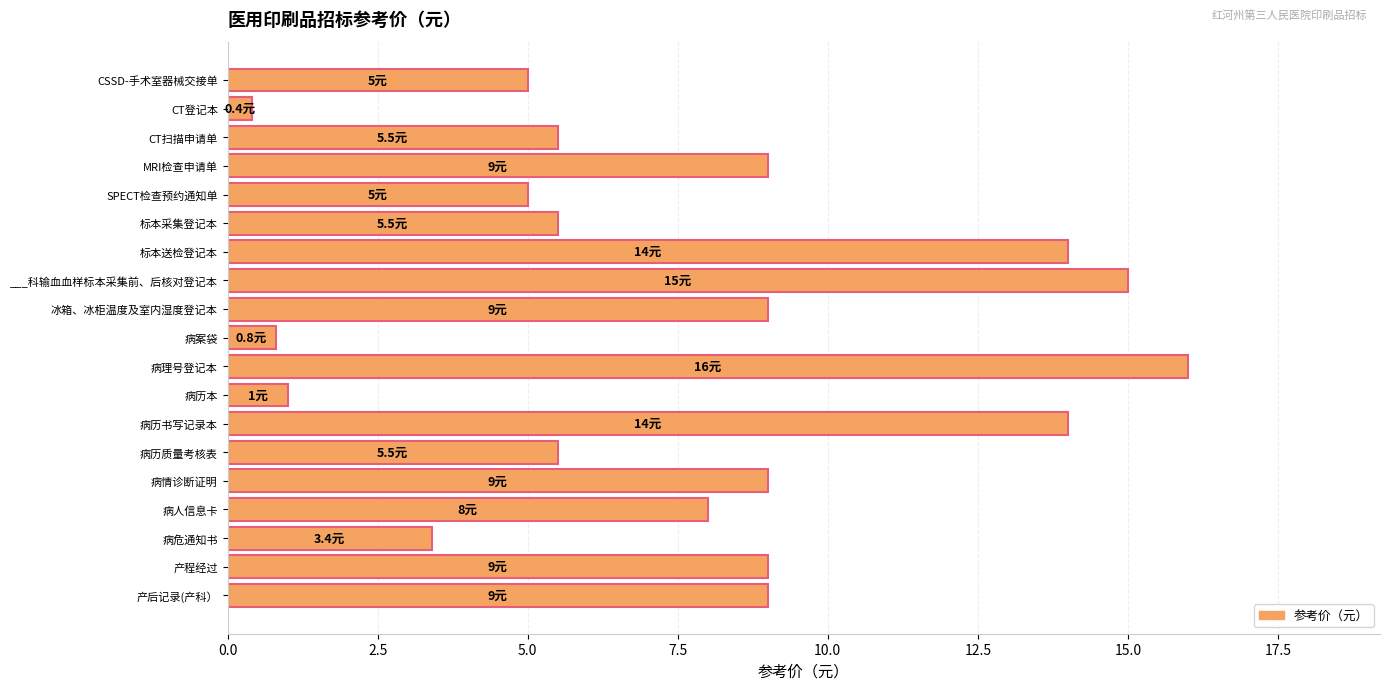

What value does the data have at 产程经过?

9.0